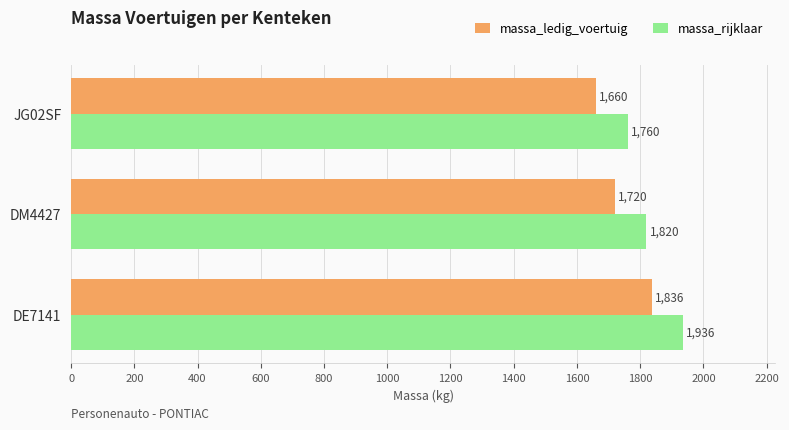

What is the difference between the maximum and second lowest values in the massa_rijklaar series?

116